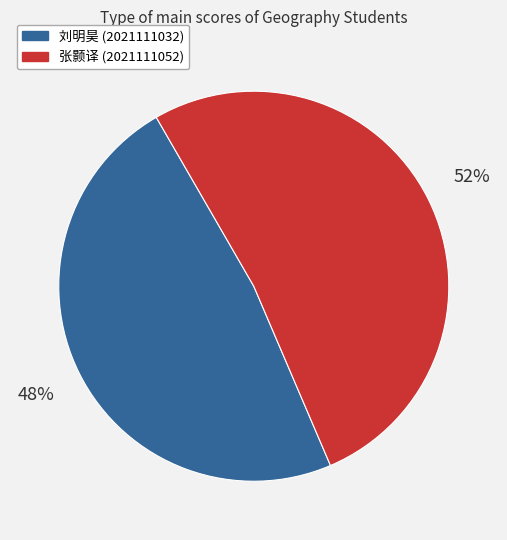

To the nearest percent, what portion does 张颢译 (2021111052) represent?

52%